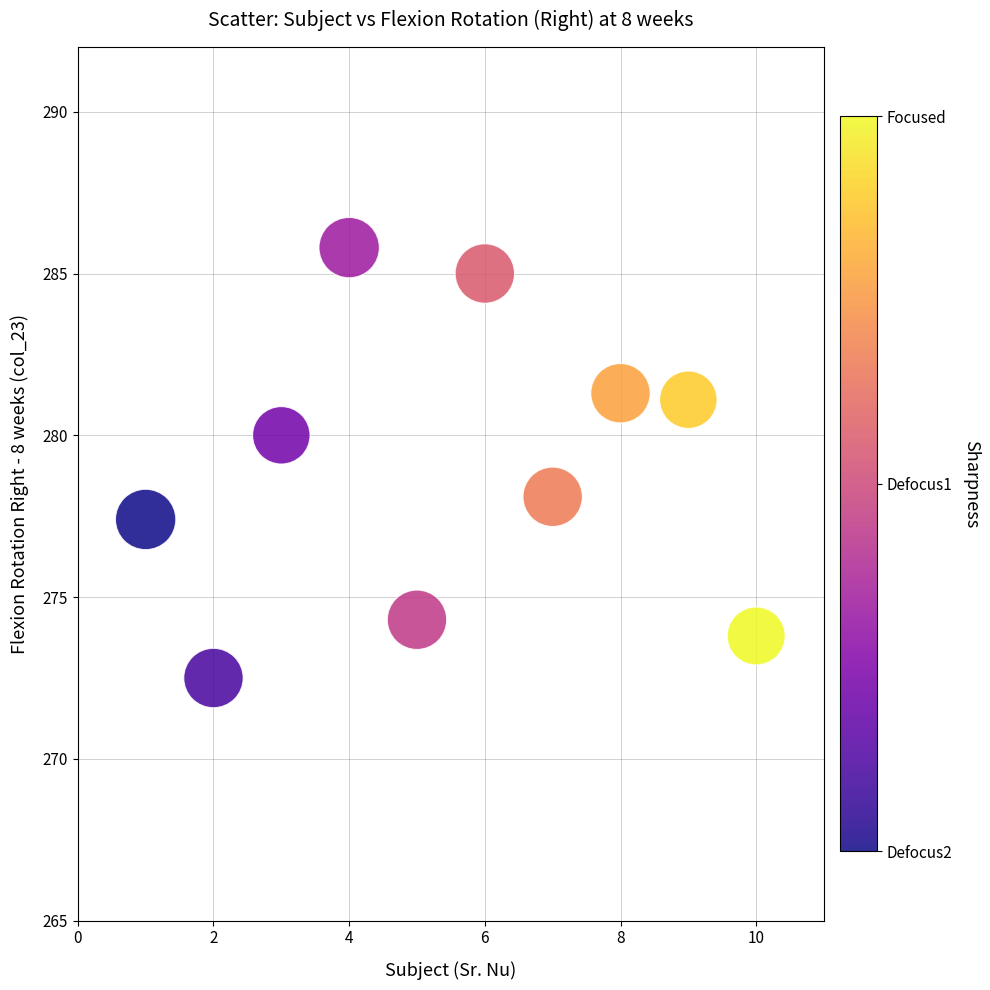

What is the average Y value?

278.9